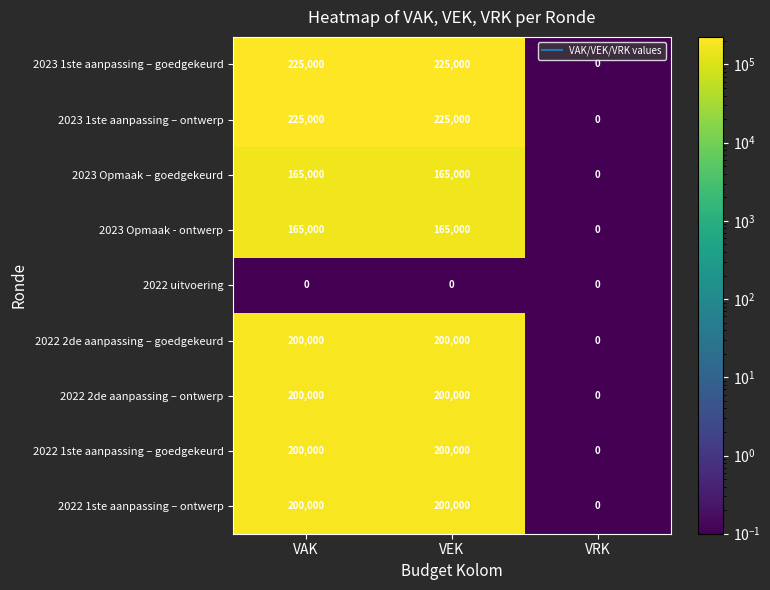

What is the greatest value displayed?

225000